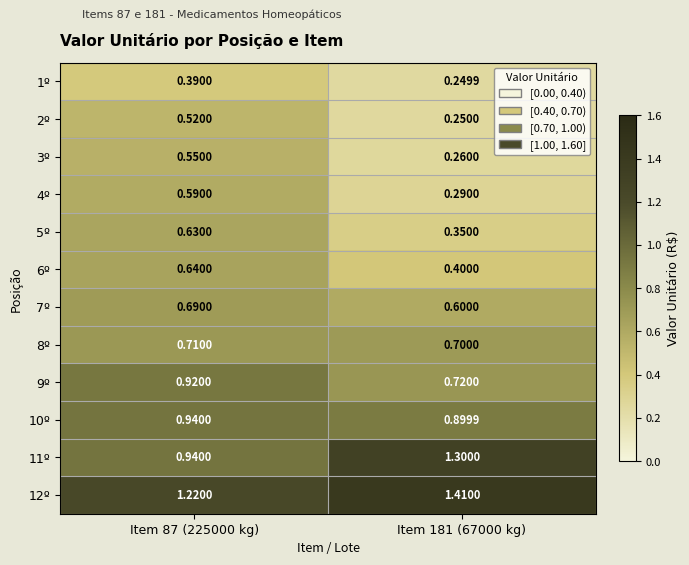

Rank the series by their maximum value, from lowest to highest.

1º, 2º, 3º, 4º, 5º, 6º, 7º, 8º, 9º, 10º, 11º, 12º